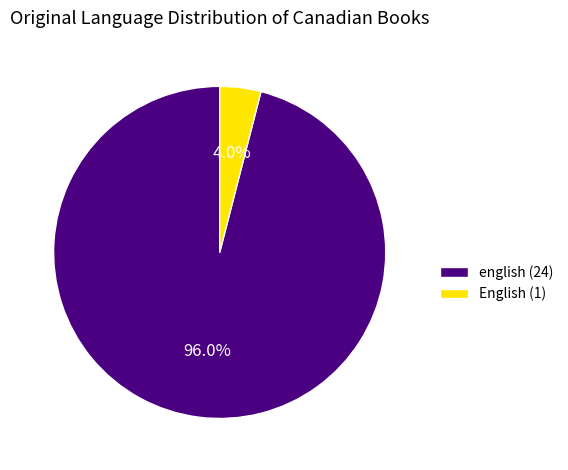

To the nearest percent, what percentage of the pie is English?

4%